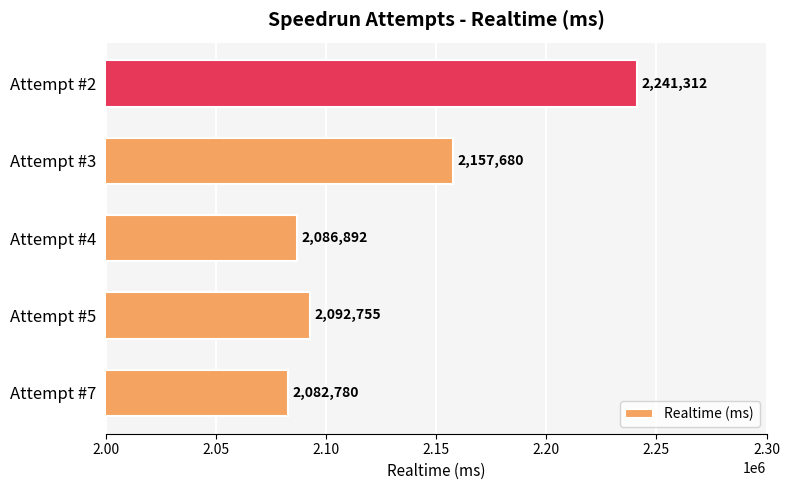

Reading bottom to top, extract all data points from this chart.

2082780	2092755	2086892	2157680	2241312